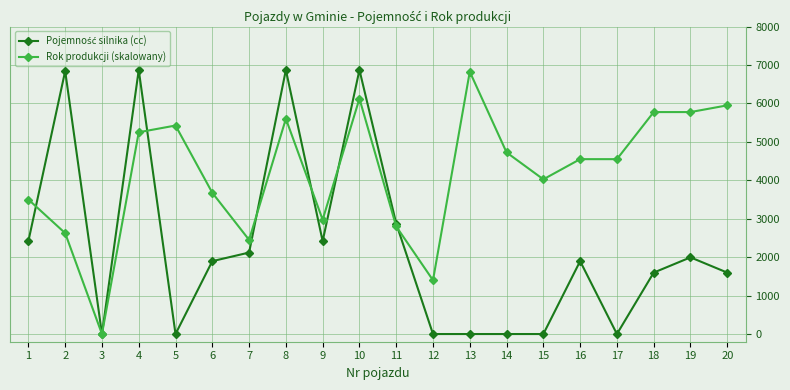

What is the maximum value shown in the chart?

6871